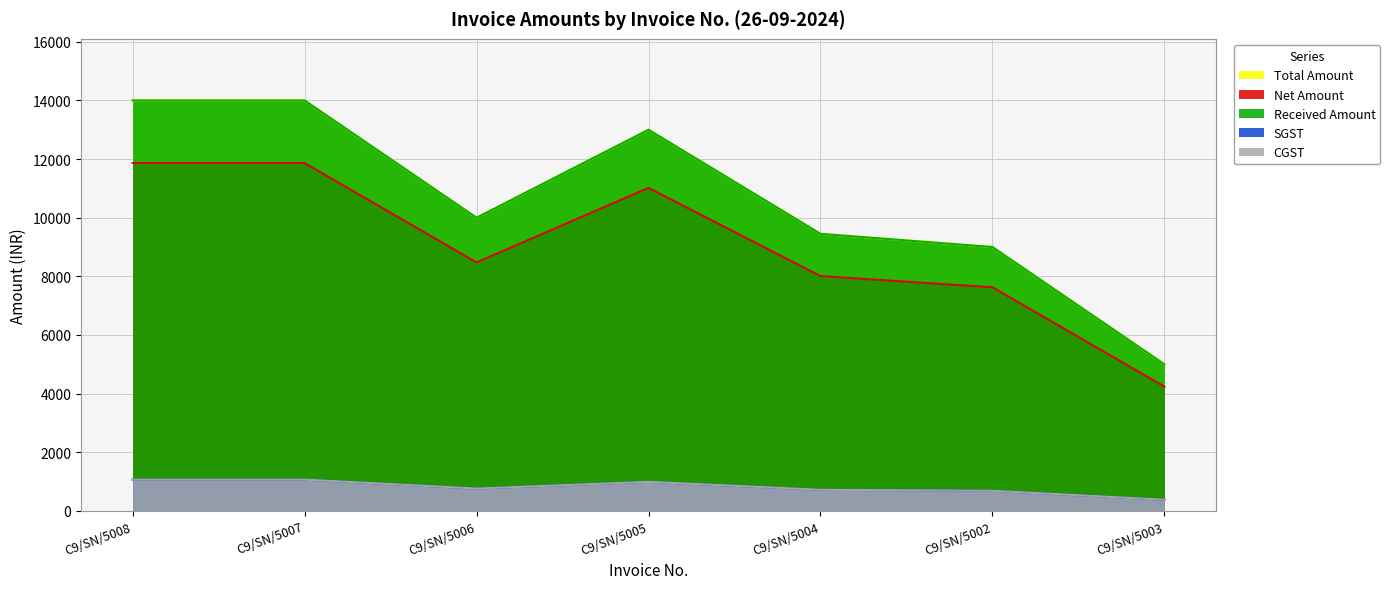

Which category has the highest value across all series?

C9/SN/5008